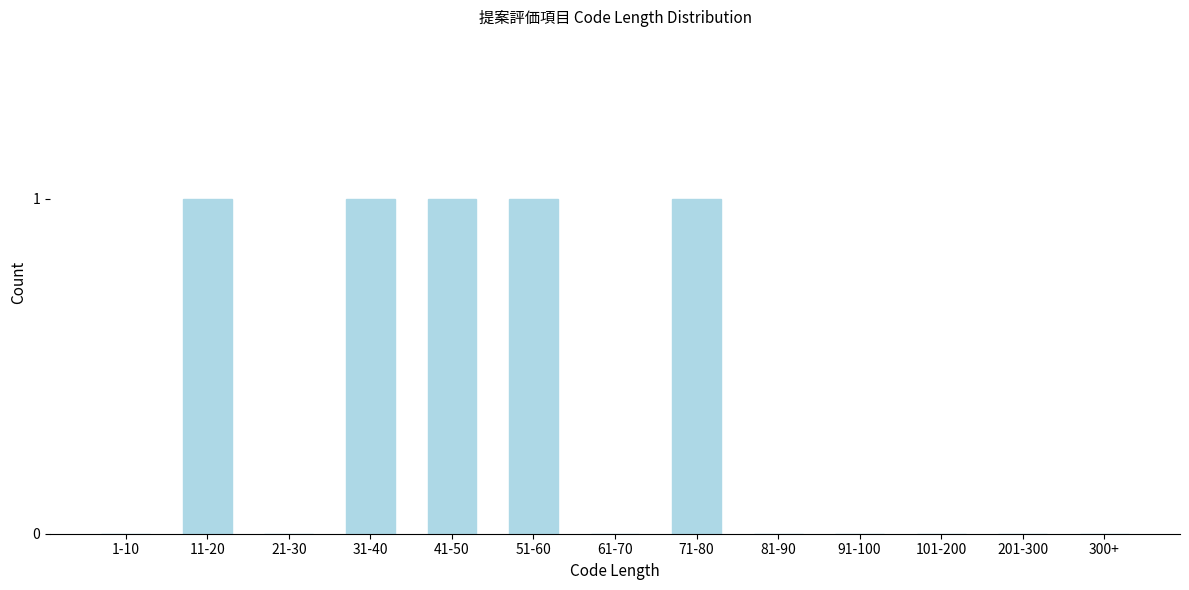

Reading right to left, list all the values displayed in this chart.

300+=0	201-300=0	101-200=0	91-100=0	81-90=0	71-80=1	61-70=0	51-60=1	41-50=1	31-40=1	21-30=0	11-20=1	1-10=0